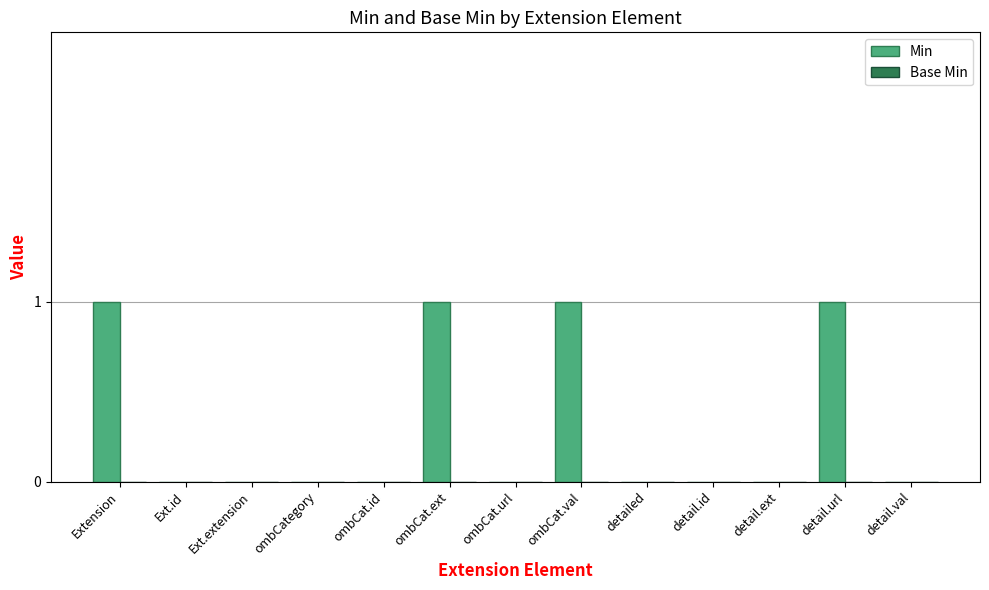

What is the sum of all values?

4